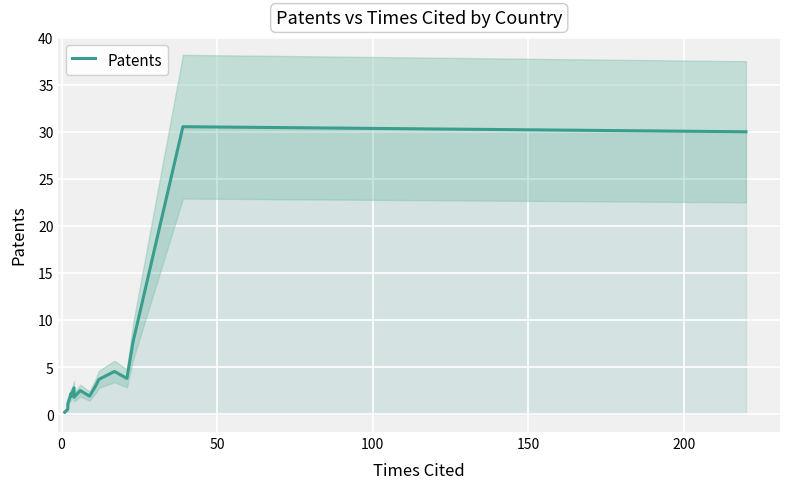

What is the average value?

6.1